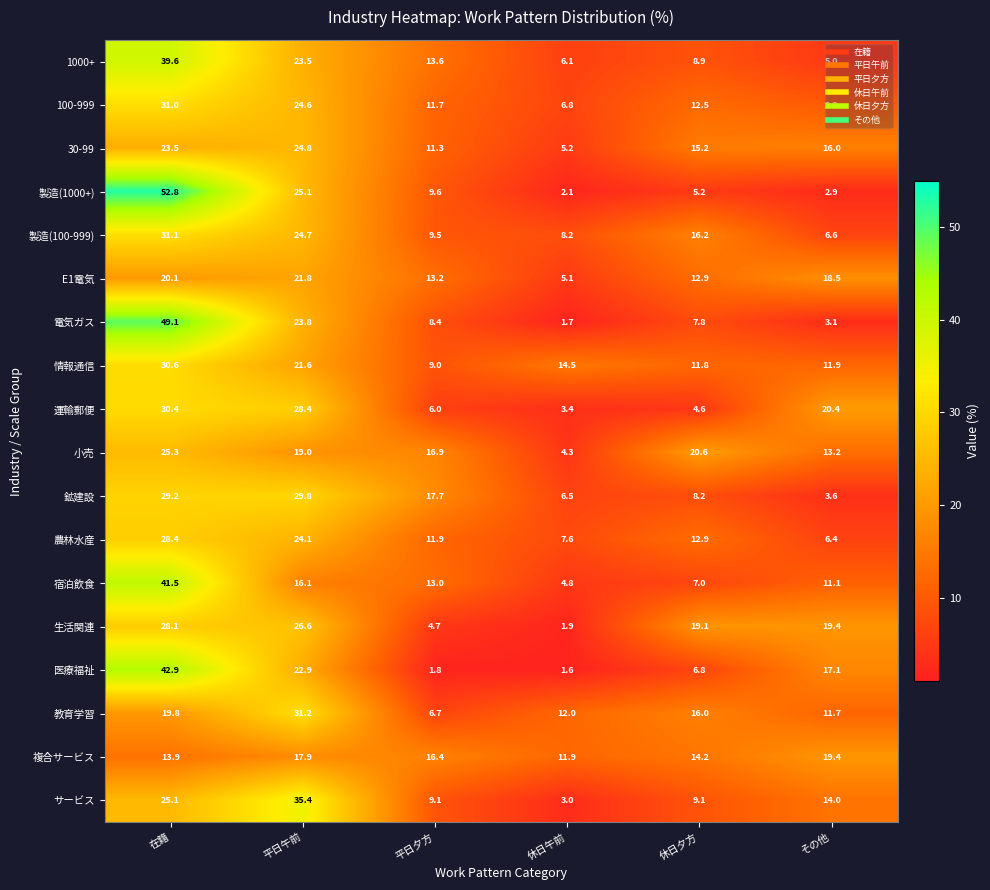

Which series has the largest total across all categories?

生活関連